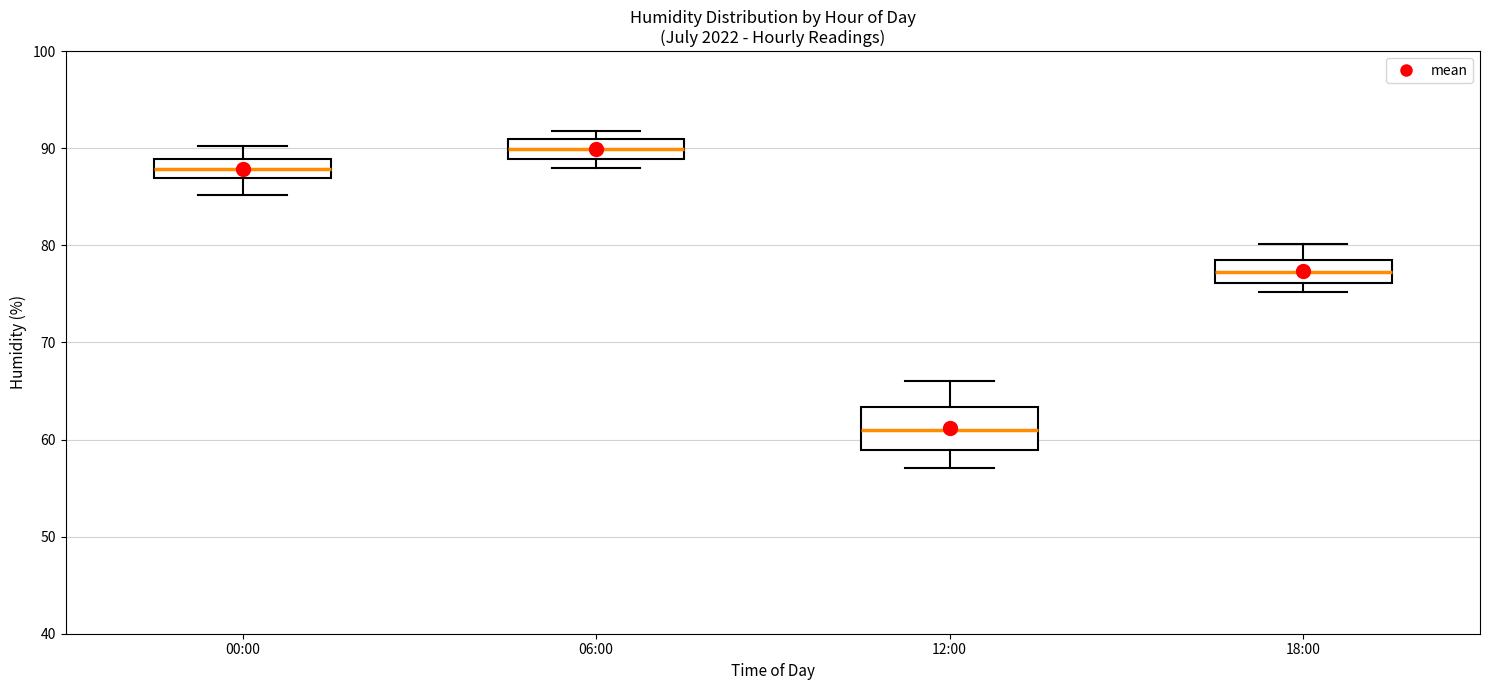

Where does the upper whisker of the box for 00:00 end on the y-axis? The values are not printed on the chart, so give them approximately, as read against the axis.

90